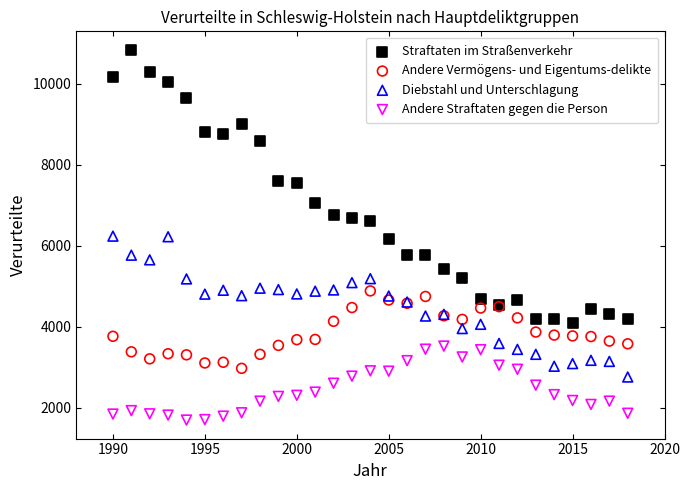

Which series contains the lowest Y value?

Andere Straftaten gegen die Person